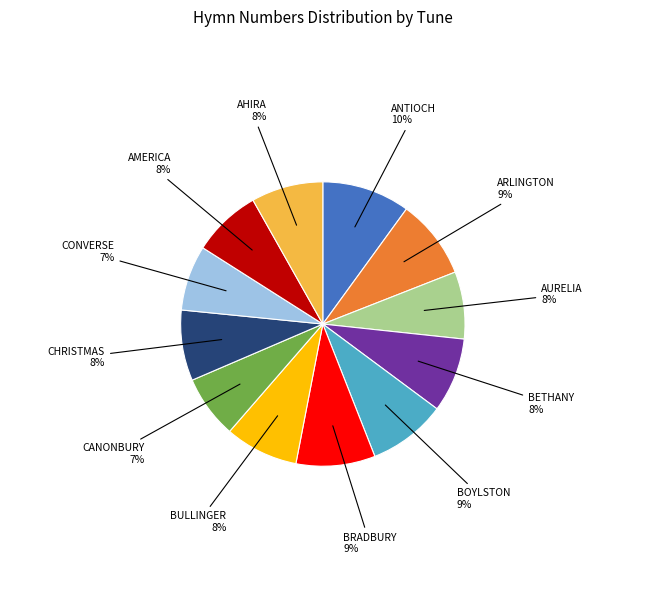

Is there a majority slice in this chart?

No